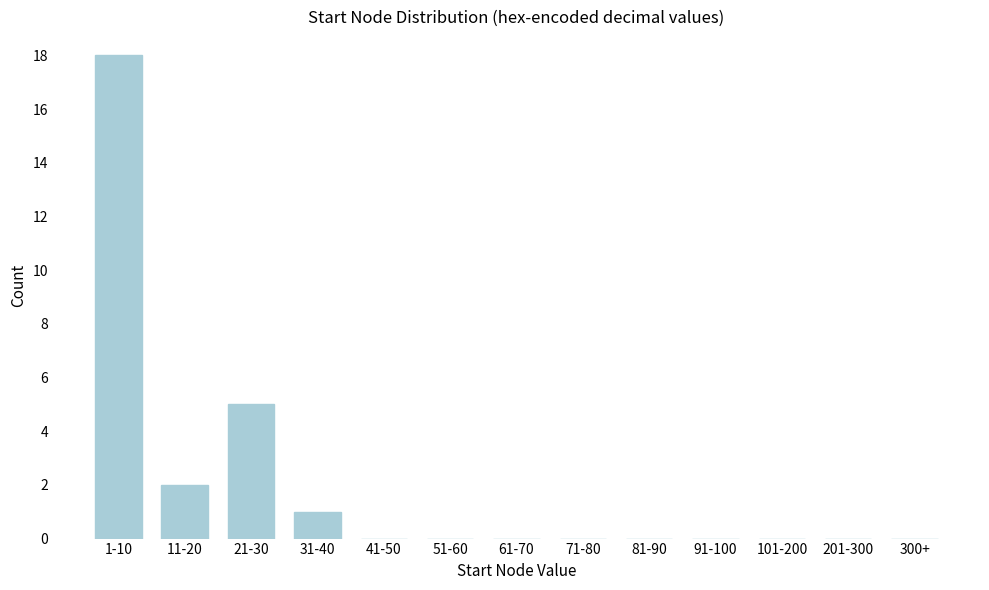

Reading left to right, extract all data points from this chart.

1-10=18	11-20=2	21-30=5	31-40=1	41-50=0	51-60=0	61-70=0	71-80=0	81-90=0	91-100=0	101-200=0	201-300=0	300+=0